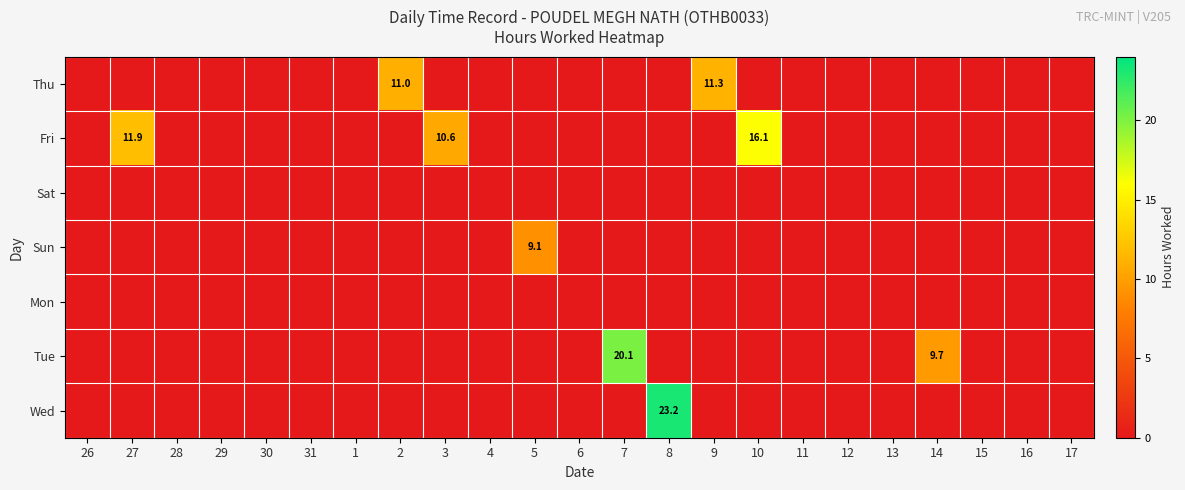

True or false: Fri has a value of 6.6 at 3.

False